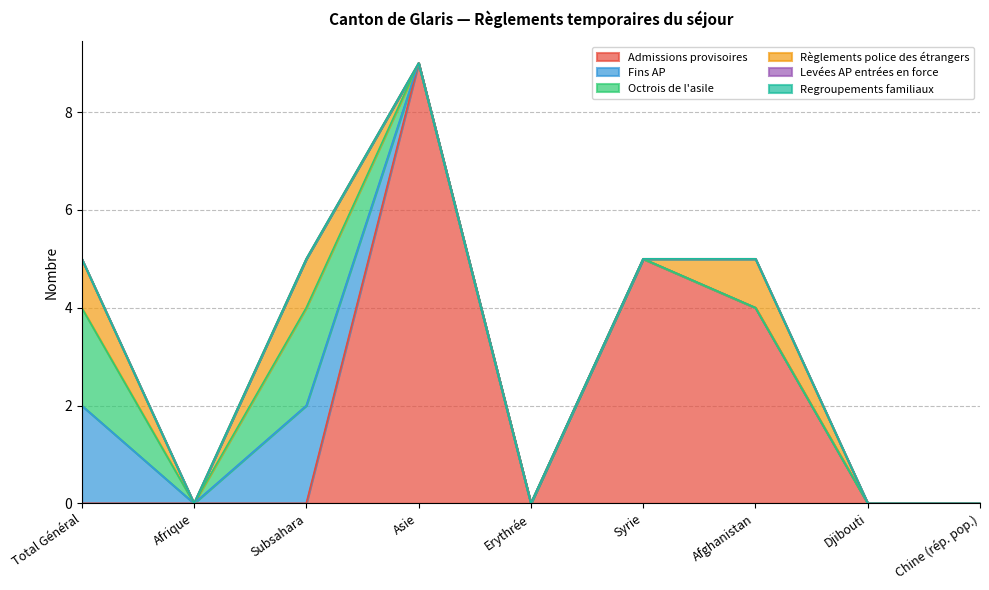

True or false: Admissions provisoires and Regroupements familiaux intersect in this chart.

False